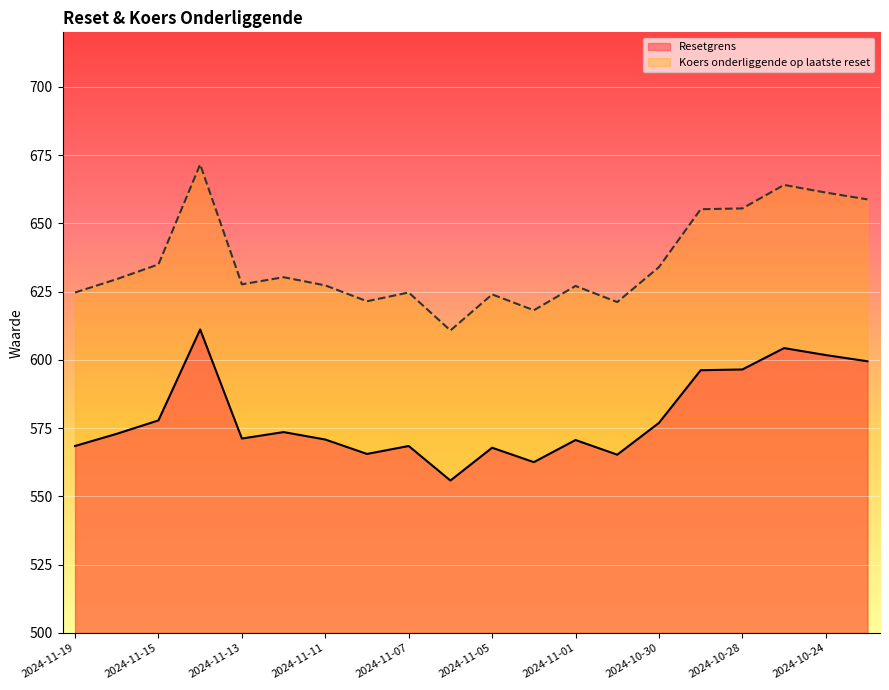

Read the Resetgrens value at 2024-11-18.

572.9